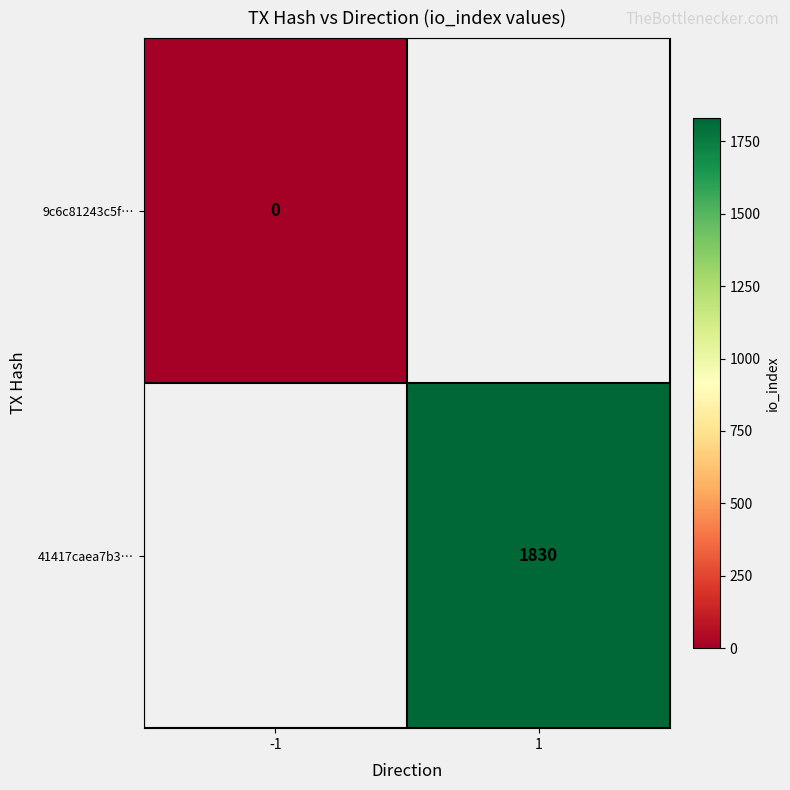

The value of 41417caea7b3… at 1 is 1136. True or false?

False